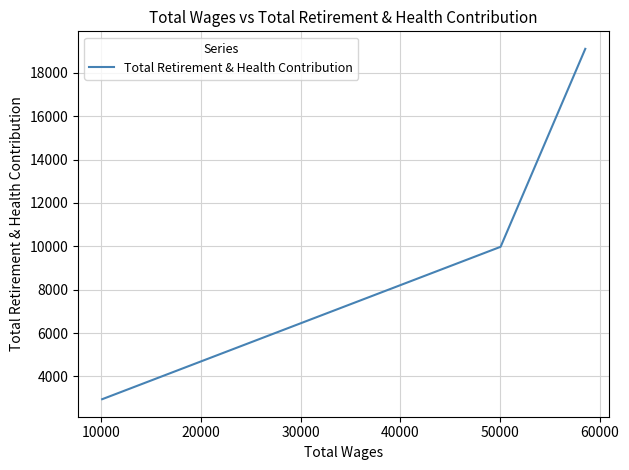

What is the minimum value shown in the chart?

2950